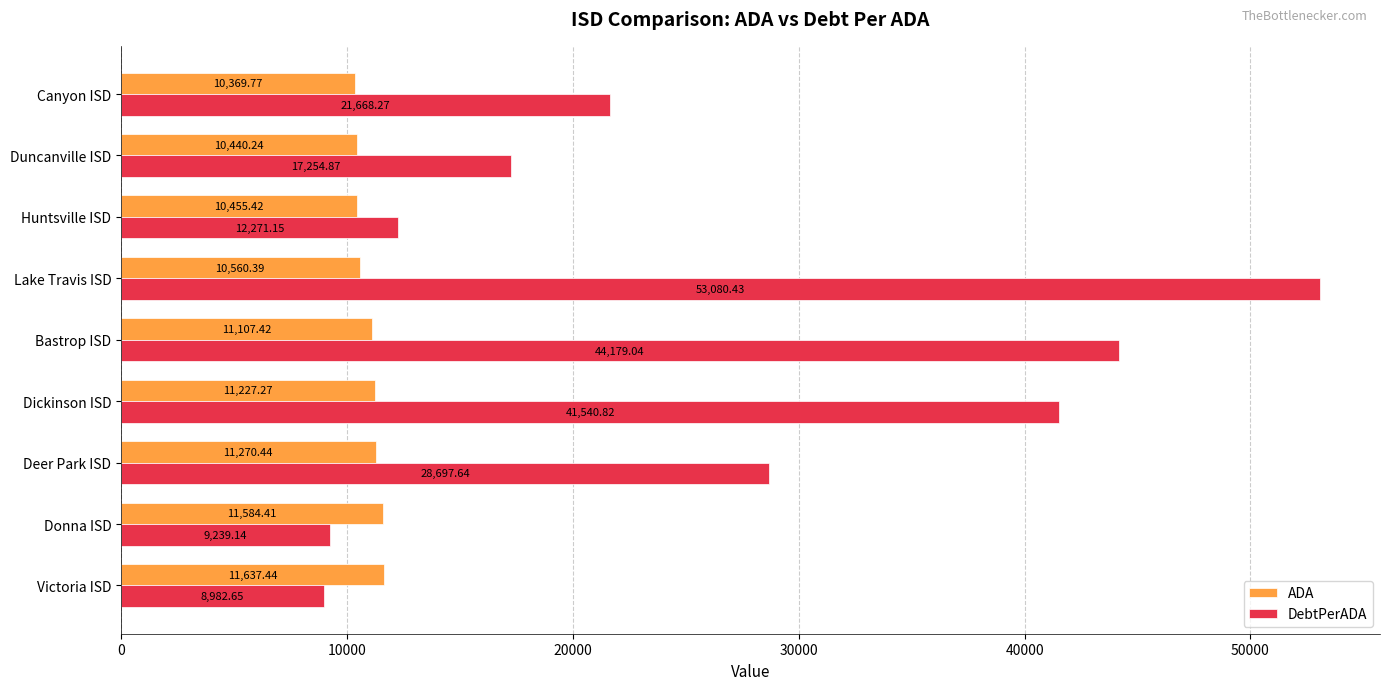

What is the difference between the ADA values at Canyon ISD and Victoria ISD?

1267.7